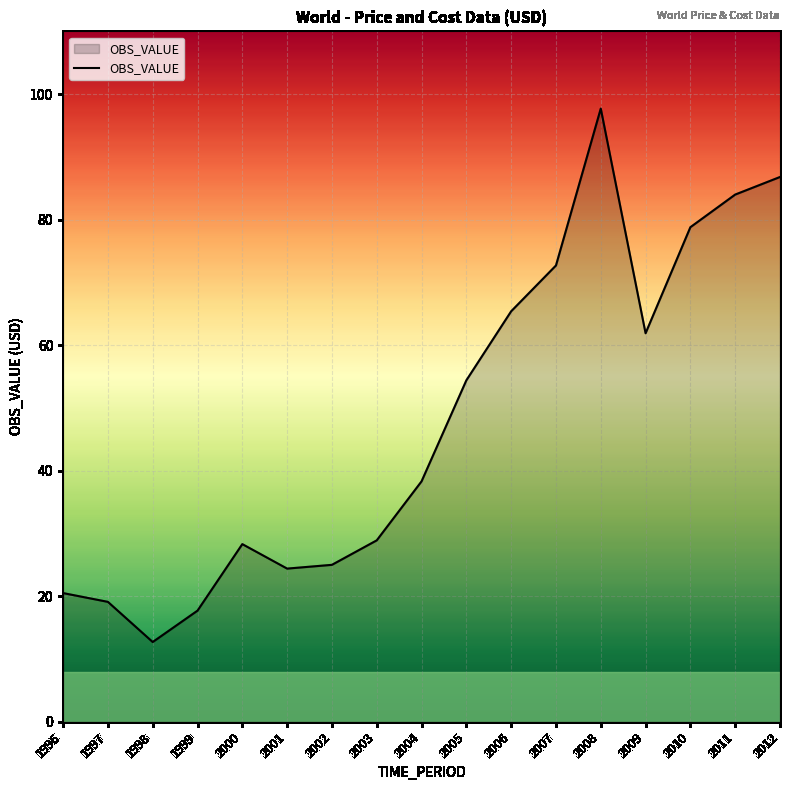

Reading left to right, extract all data points from this chart.

1996=20.5	1997=19.1	1998=12.7	1999=17.7	2000=28.3	2001=24.4	2002=25.0	2003=28.9	2004=38.3	2005=54.4	2006=65.4	2007=72.7	2008=97.7	2009=61.9	2010=78.8	2011=84.0	2012=86.8